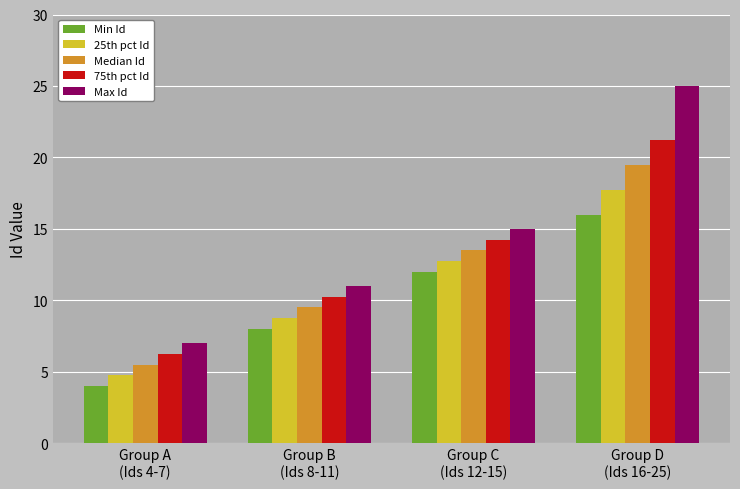

What is the difference between the maximum and second lowest values in the 75th pct Id series?

11.0